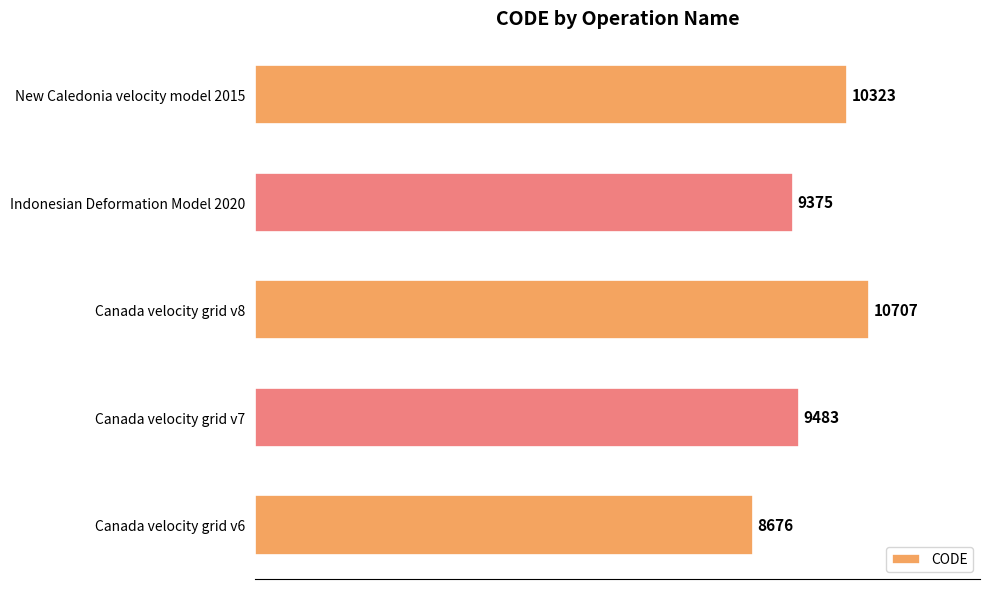

Reading bottom to top, extract all data points from this chart.

8676	9483	10707	9375	10323